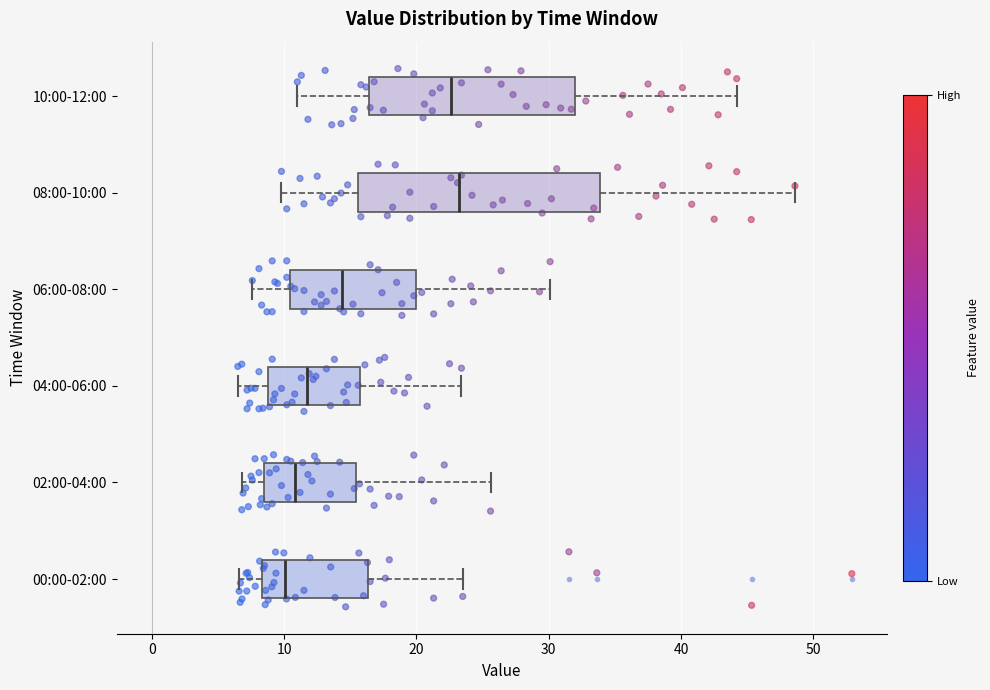

Reading bottom to top, read every box against the x-axis: the position of its median line, the range the box covers, and the ends of its whiskers. The values are not printed on the chart, so give them approximately, as read against the axis.

00:00-02:00: median 10, box 8 to 16, whiskers 7 to 24
02:00-04:00: median 11, box 8 to 15, whiskers 7 to 26
04:00-06:00: median 12, box 9 to 16, whiskers 7 to 23
06:00-08:00: median 14, box 10 to 20, whiskers 8 to 30
08:00-10:00: median 23, box 16 to 34, whiskers 10 to 49
10:00-12:00: median 23, box 16 to 32, whiskers 11 to 44